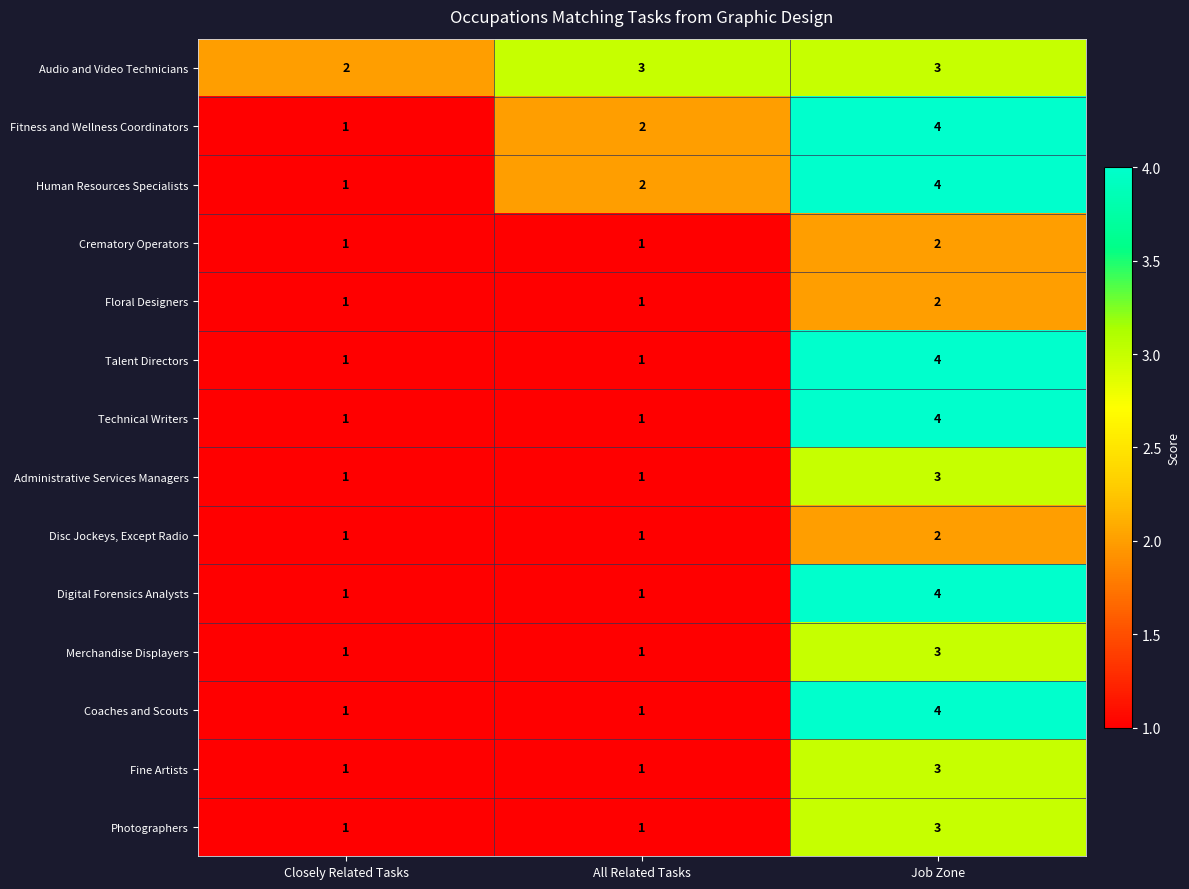

What is the sum of all Floral Designers values?

4